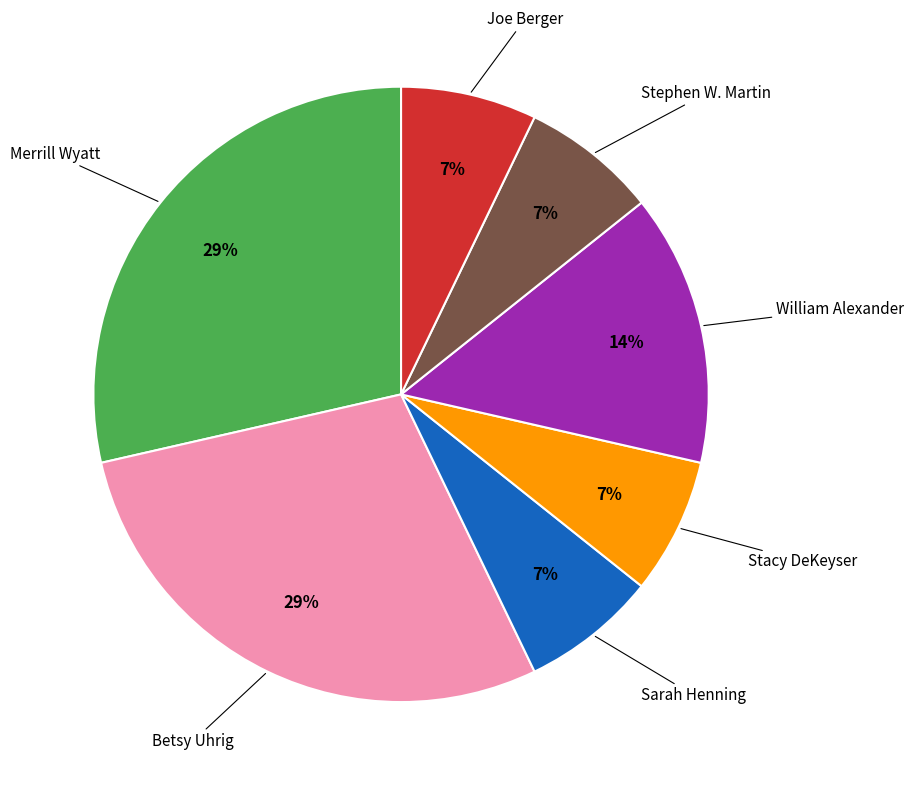

Is there any slice that represents more than half of the pie?

No